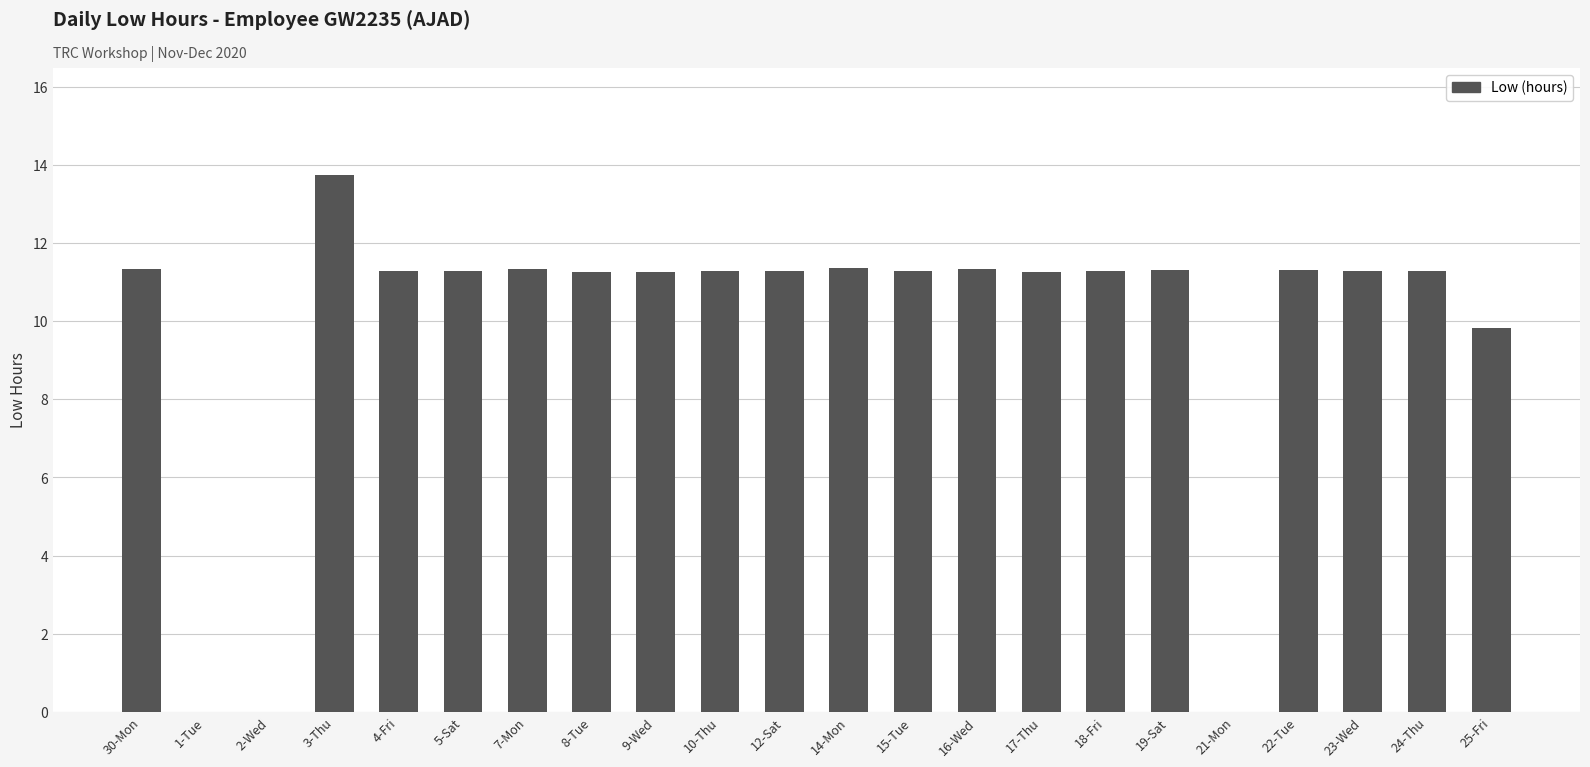

Which has a higher value, 25-Fri or 30-Mon?

30-Mon